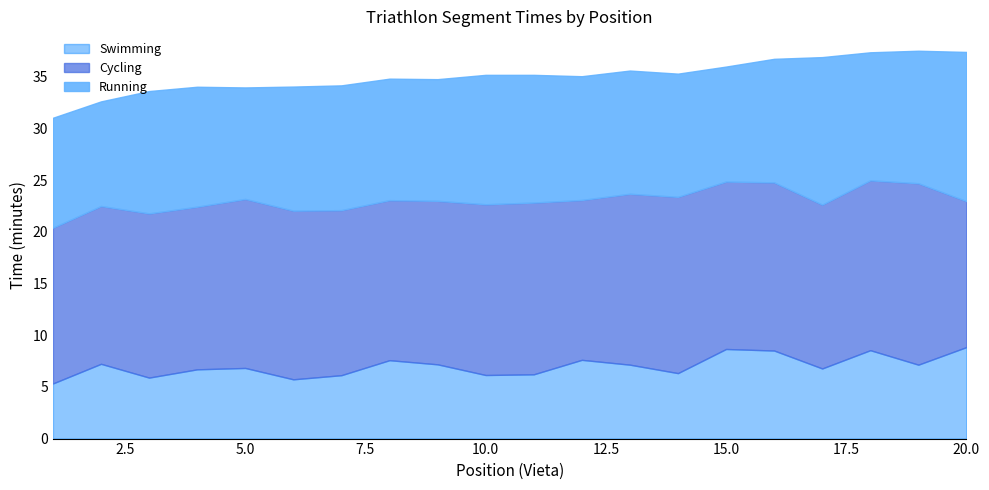

Is it true that Cycling equals 16.3 at 16?

True